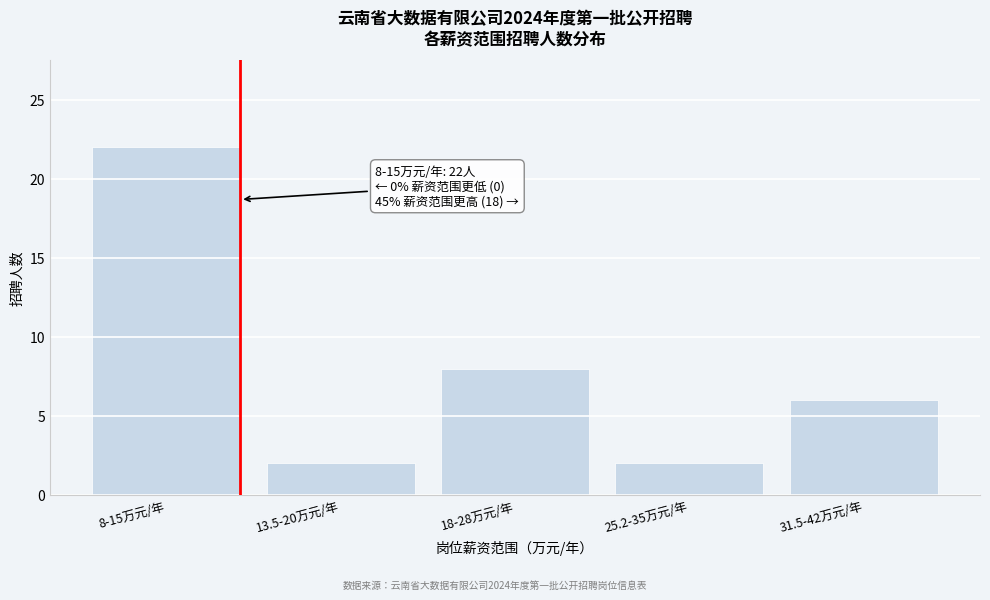

Reading left to right, extract all data points from this chart.

22	2	8	2	6